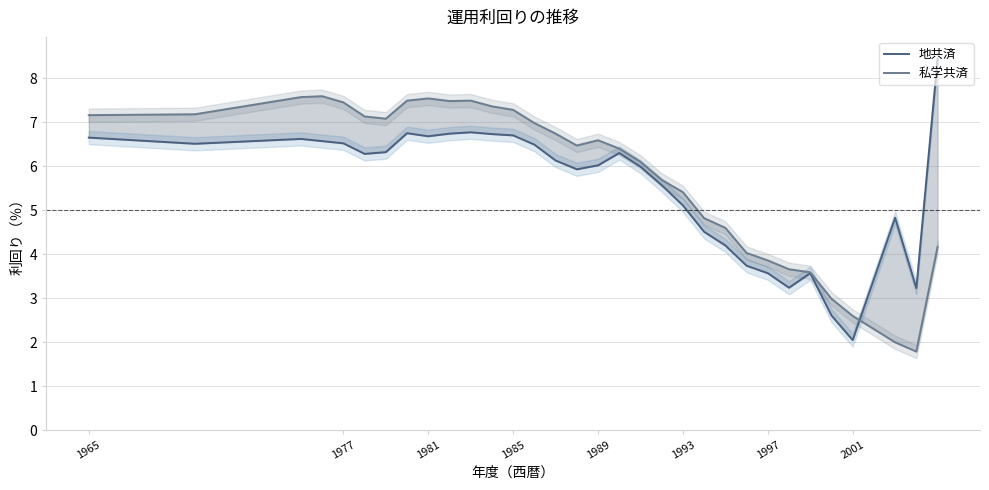

Reading left to right, list all the values displayed in this chart.

地共済: 6.7	6.5	6.6	6.6	6.5	6.3	6.3	6.8	6.7	6.7	6.8	6.7	6.7	6.5	6.1	5.9	6.0	6.3	6.0	5.6	5.1	4.5	4.2	3.7	3.6	3.2	3.6	2.6	2.0	4.8	3.2	8.4
私学共済: 7.2	7.2	7.6	7.6	7.5	7.1	7.1	7.5	7.5	7.5	7.5	7.4	7.3	7.0	6.7	6.5	6.6	6.4	6.1	5.7	5.4	4.8	4.6	4.0	3.9	3.7	3.6	3.0	2.6	2.0	1.8	4.2